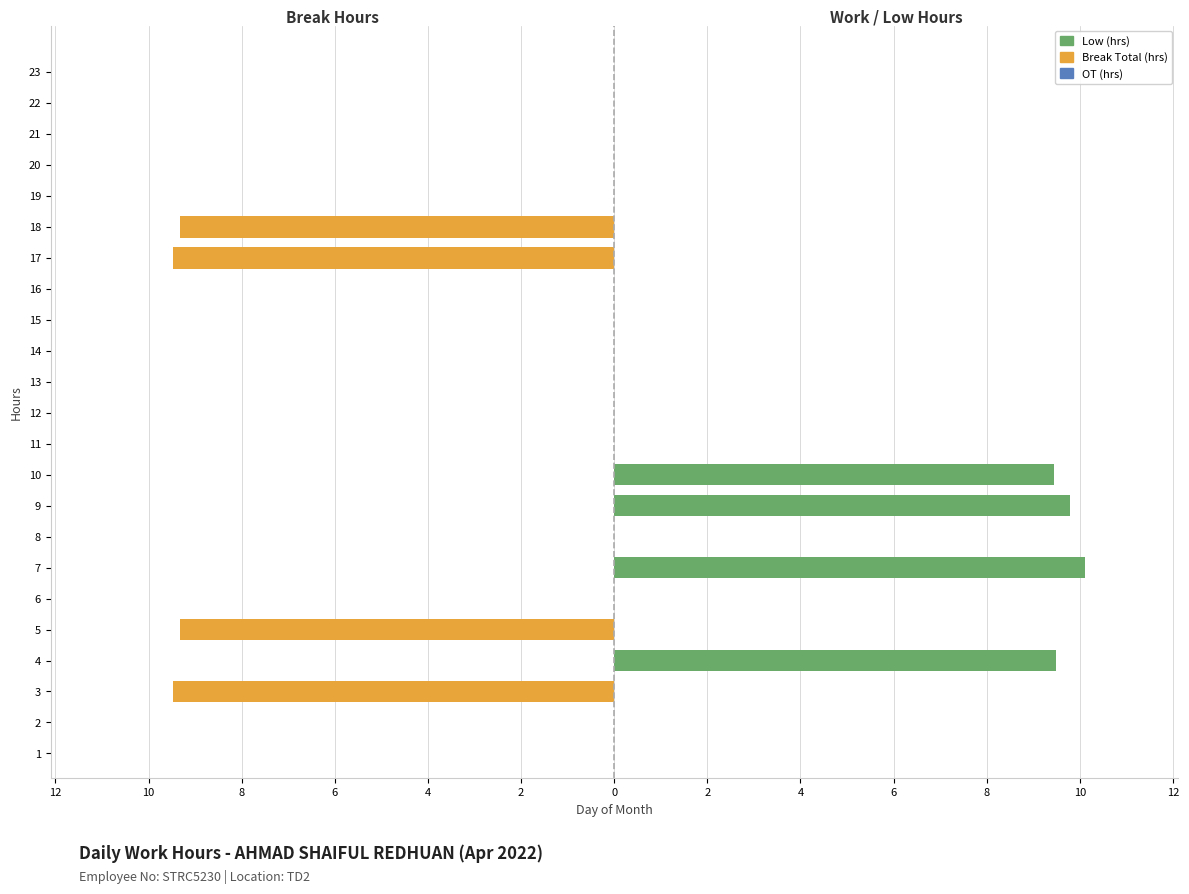

Reading left to right, list all the values displayed in this chart.

Break Total (hrs): 0.0	0.0	-9.5	0.0	-9.3	0.0	0.0	0.0	0.0	0.0	0.0	0.0	0.0	0.0	0.0	0.0	-9.5	-9.3	0.0	0.0	0.0	0.0	0.0
Low (hrs): 0.0	0.0	0.0	9.5	0.0	0.0	10.1	0.0	9.8	9.4	0.0	0.0	0.0	0.0	0.0	0.0	0.0	0.0	0.0	0.0	0.0	0.0	0.0
OT (hrs): 0.7	0.7	0.7	0.7	0.7	0.7	0.7	0.7	0.7	0.7	0.7	0.7	0.7	0.7	0.7	0.7	0.7	0.7	0.7	0.7	0.7	0.7	0.7